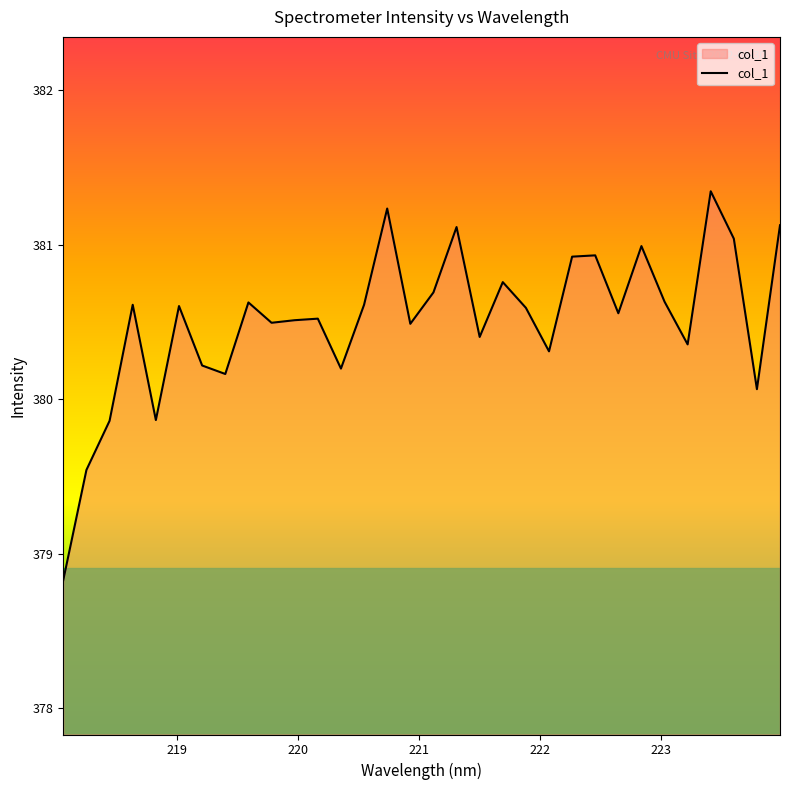

True or false: the data has more than 0 interior local peaks.

True